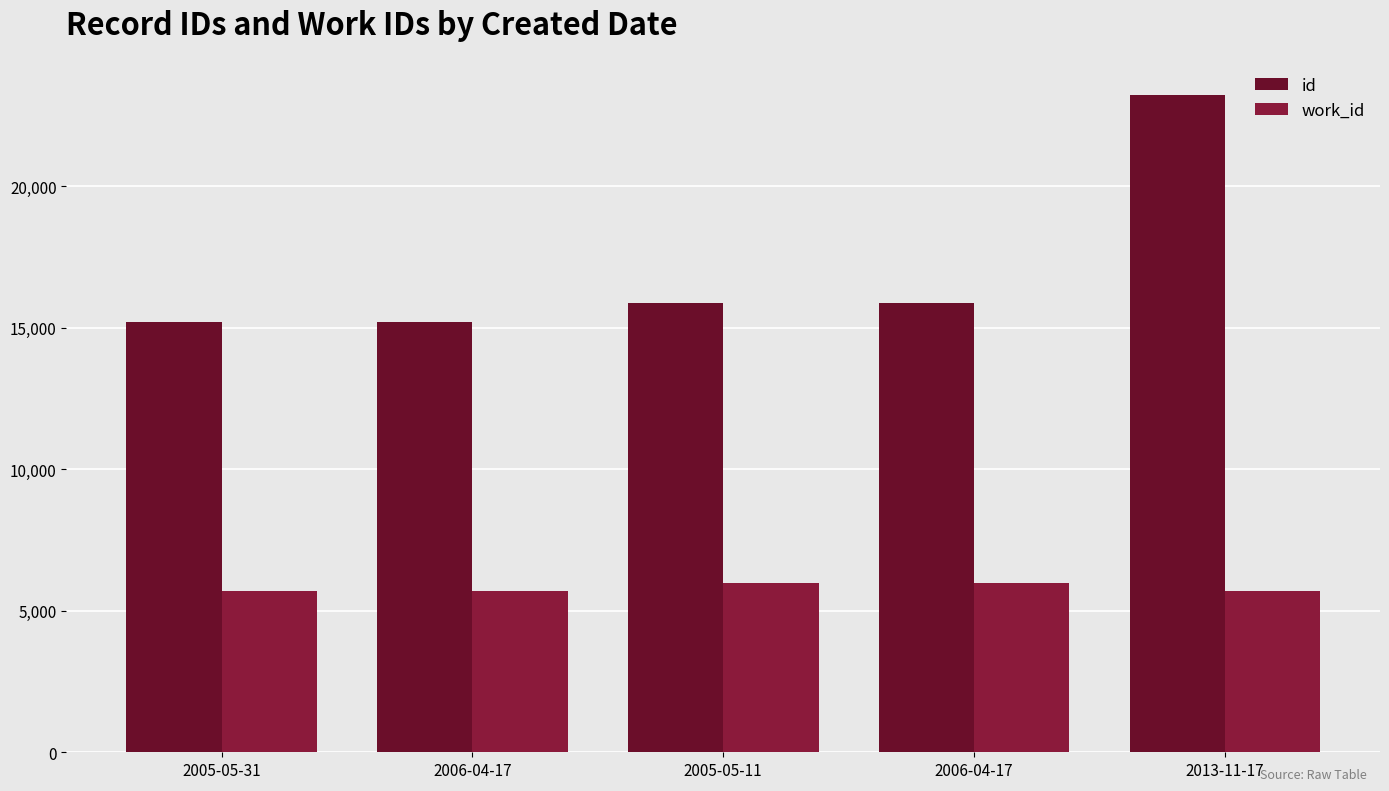

Does the chart contain stacked bars?

No